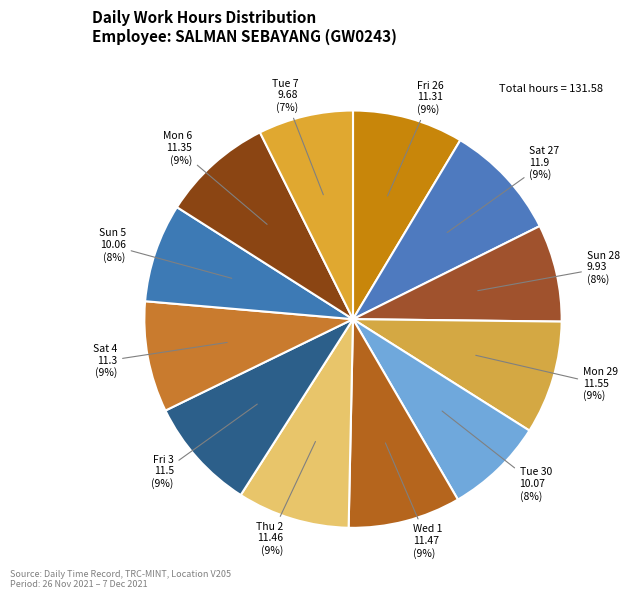

The Tue 7 slice represents 7% of the pie. True or false?

True